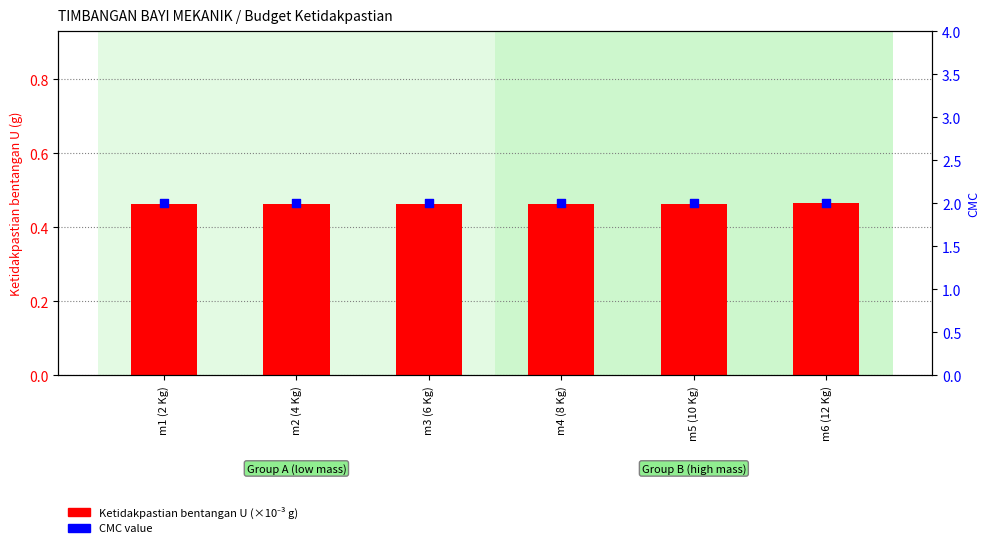

Which series has the largest total across all categories?

CMC